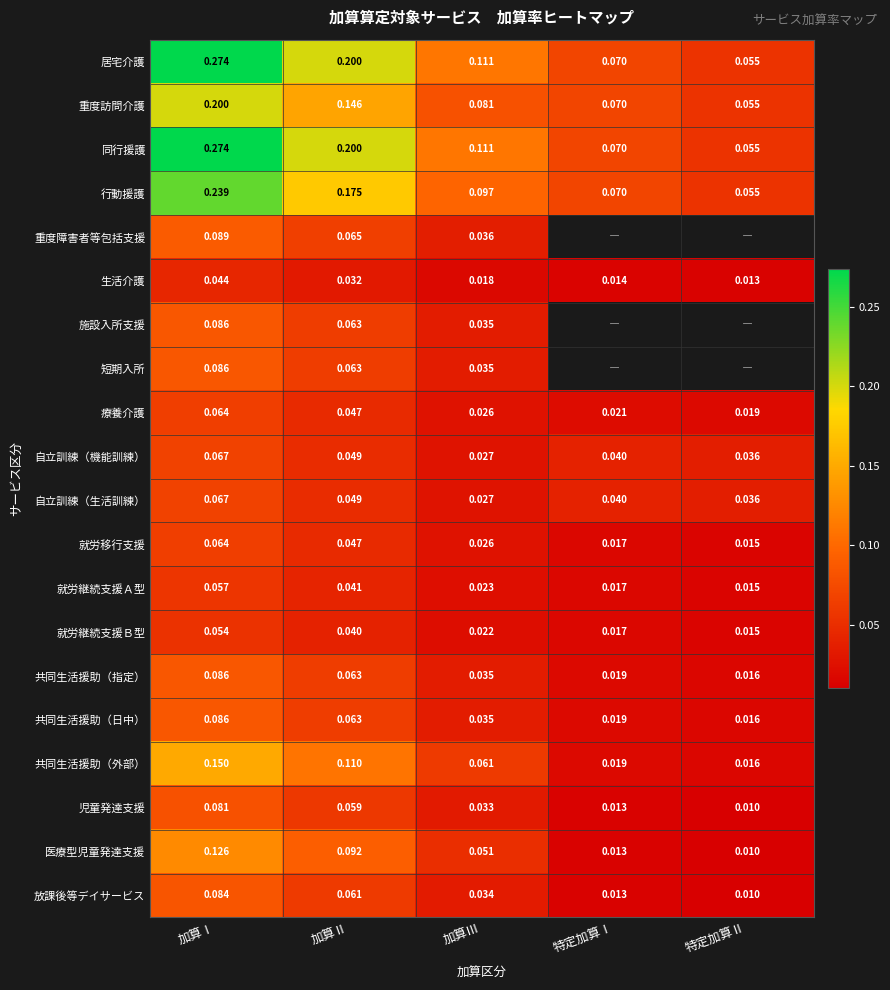

Is the value of 同行援護 at 特定加算Ⅱ greater than the value of 自立訓練（機能訓練） at 加算Ⅲ?

Yes